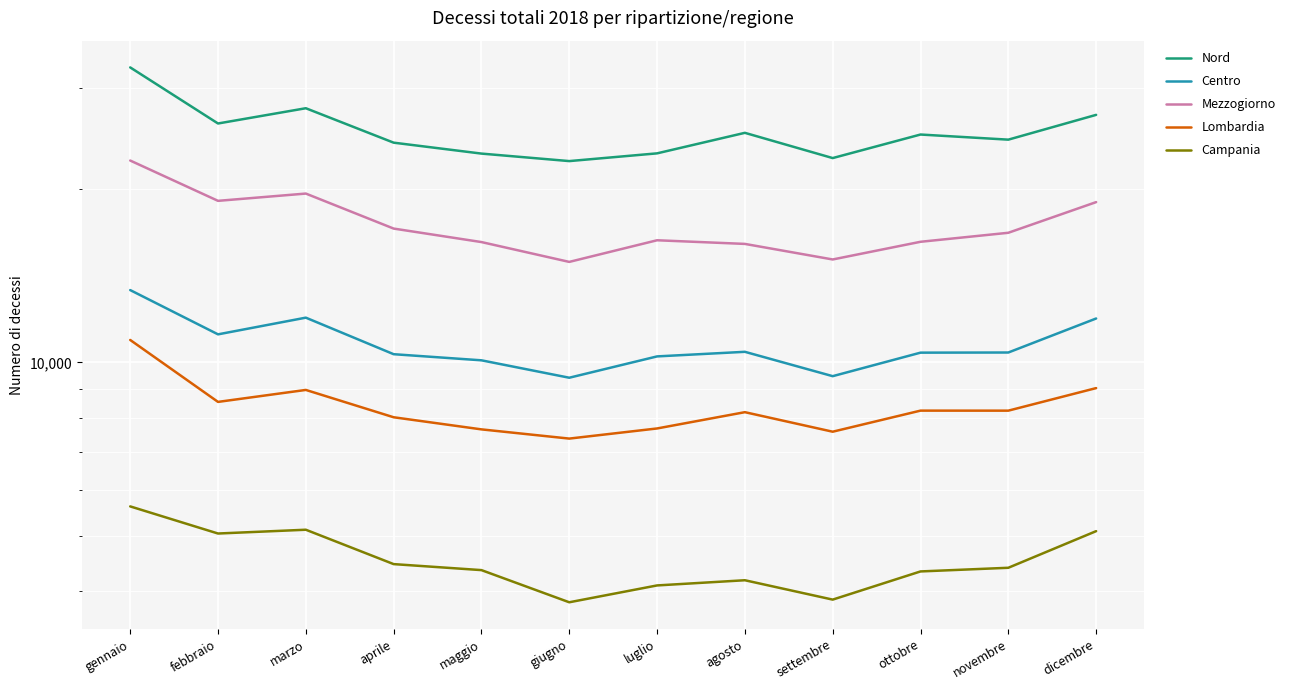

At which category does Campania reach its first local valley?

febbraio